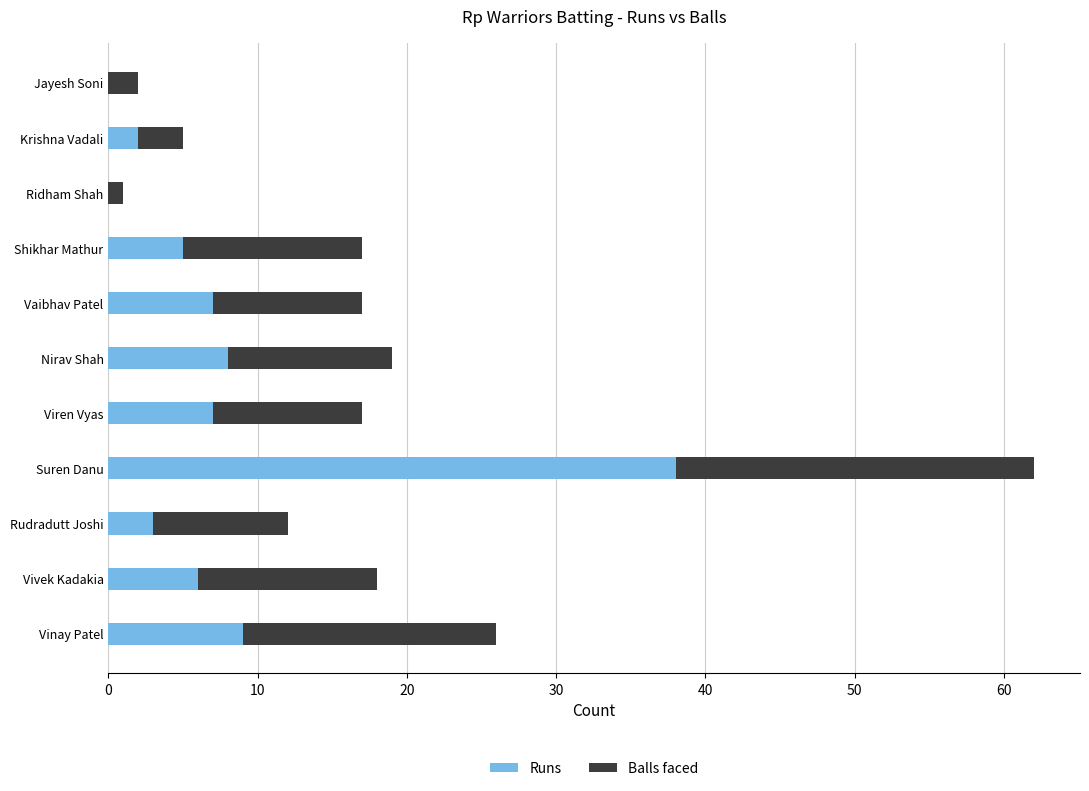

What is the total value across all series at Shikhar Mathur?

17